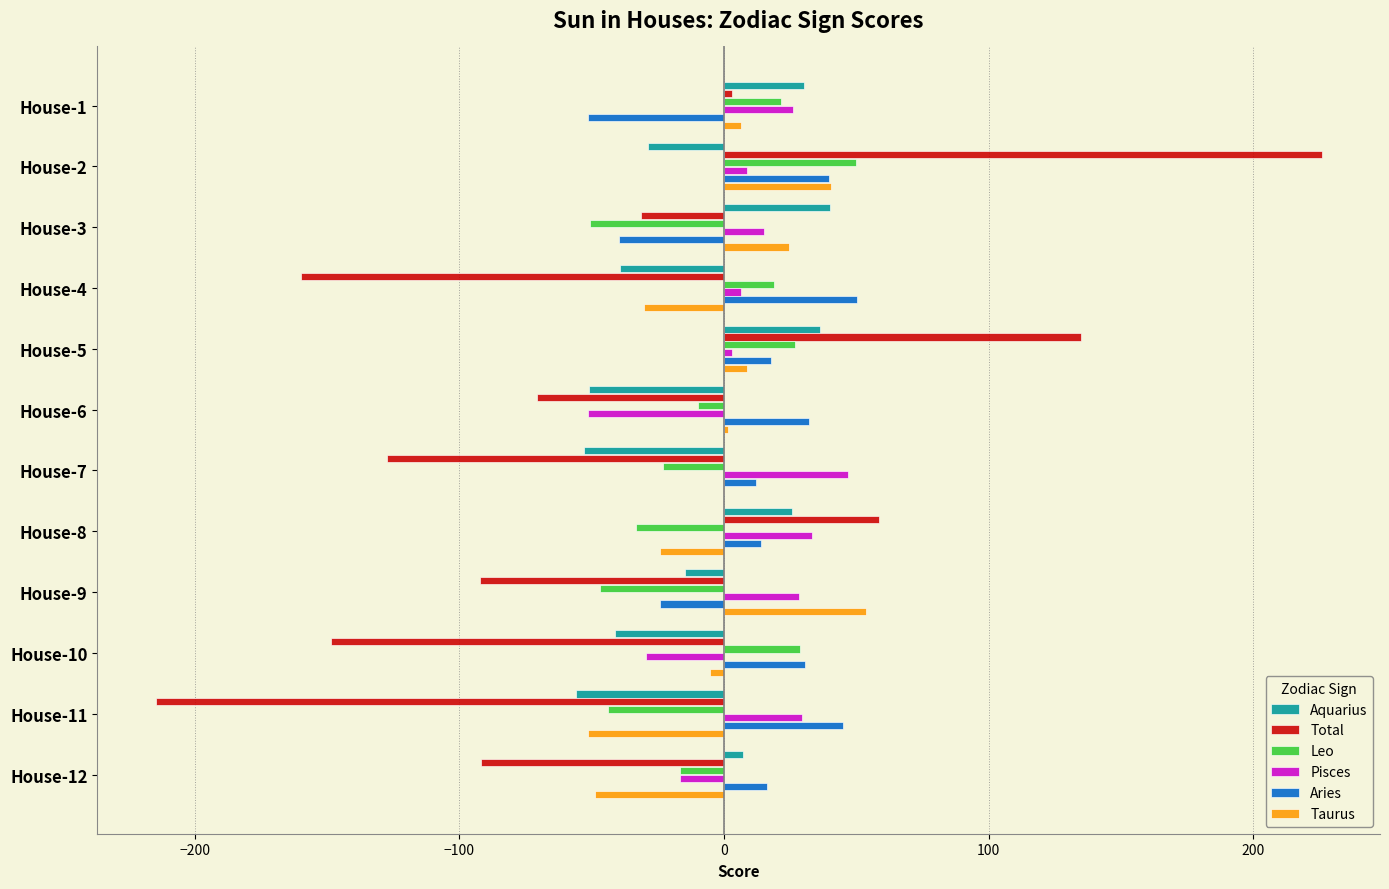

Is the value of Aquarius at House-8 greater than the value of Aries at House-2?

No